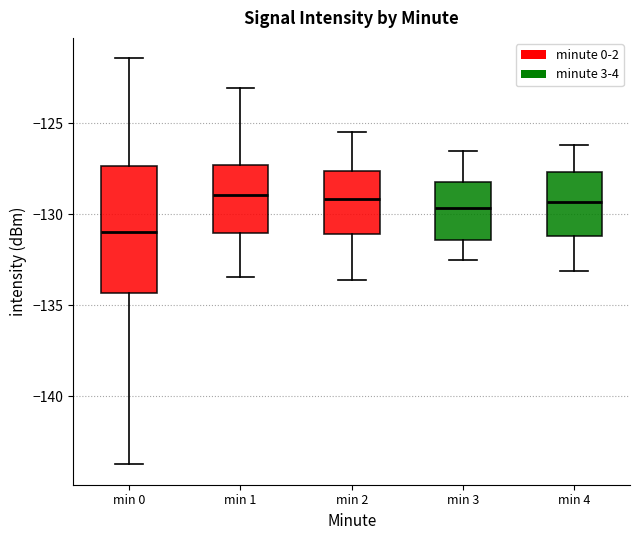

Reading left to right, read every box against the y-axis: the position of its median line, the range the box covers, and the ends of its whiskers. The values are not printed on the chart, so give them approximately, as read against the axis.

min 0: median -131.0, box -134.5 to -127.5, whiskers -144.0 to -121.5
min 1: median -129.0, box -131.0 to -127.5, whiskers -133.5 to -123.0
min 2: median -129.0, box -131.0 to -127.5, whiskers -133.5 to -125.5
min 3: median -129.5, box -131.5 to -128.0, whiskers -132.5 to -126.5
min 4: median -129.5, box -131.0 to -127.5, whiskers -133.0 to -126.0